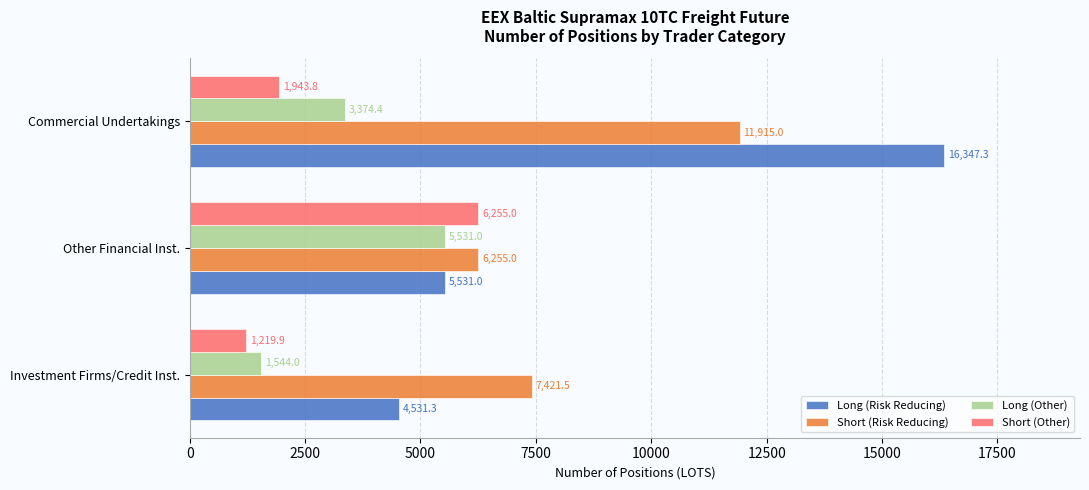

What is the difference between the highest and lowest values at Other Financial Inst.?

724.0